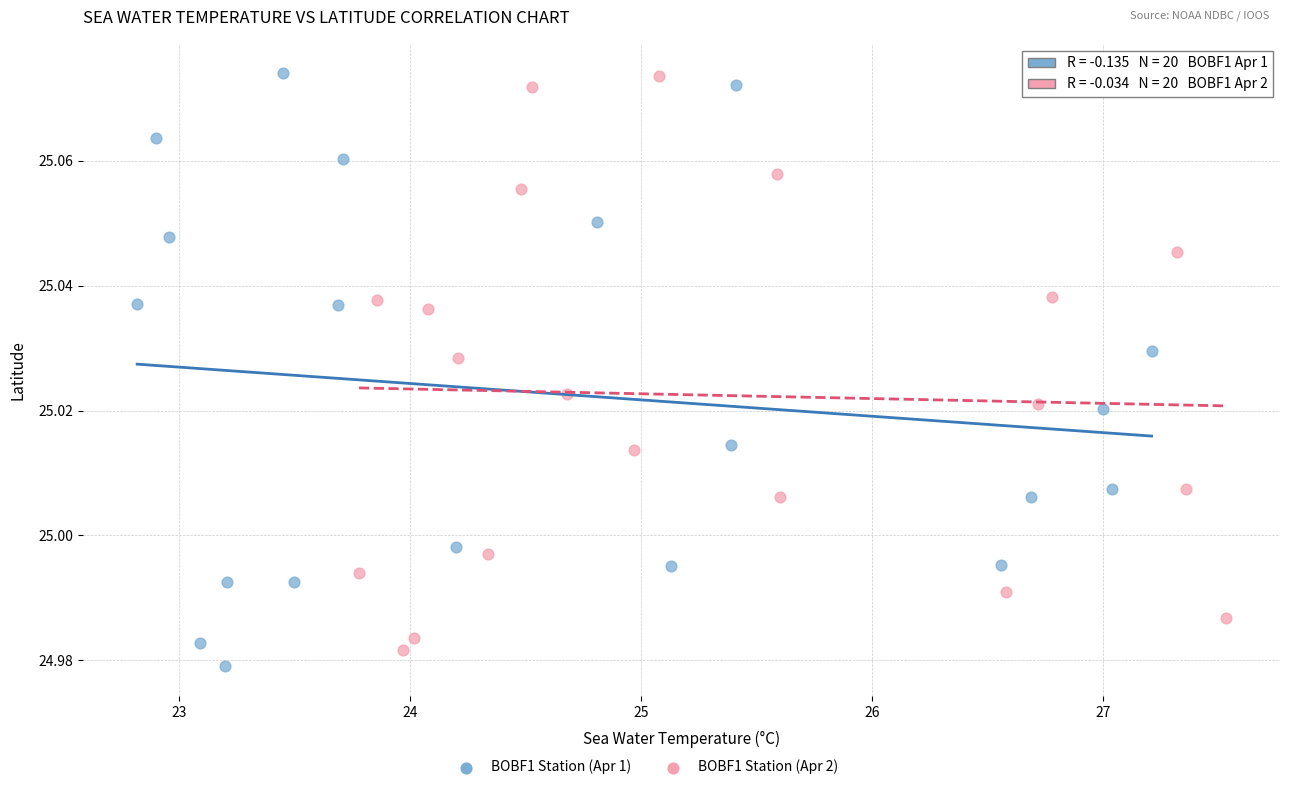

Which series reaches the minimum Y coordinate?

BOBF1 Station (Apr 1)